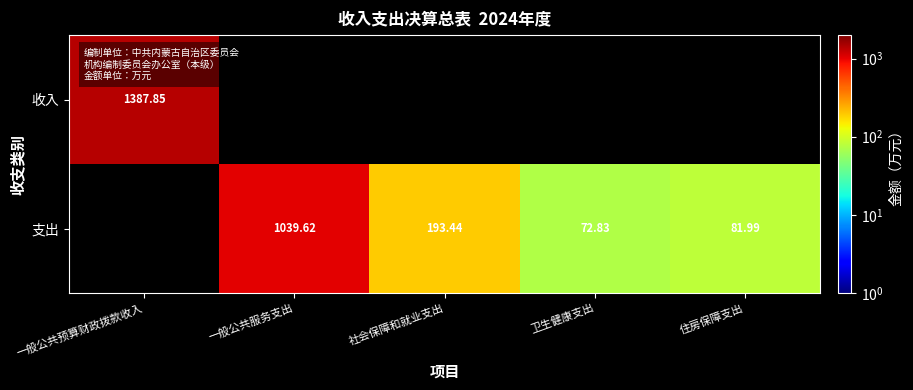

Between 一般公共服务支出 and 社会保障和就业支出, which series saw the biggest shift?

支出